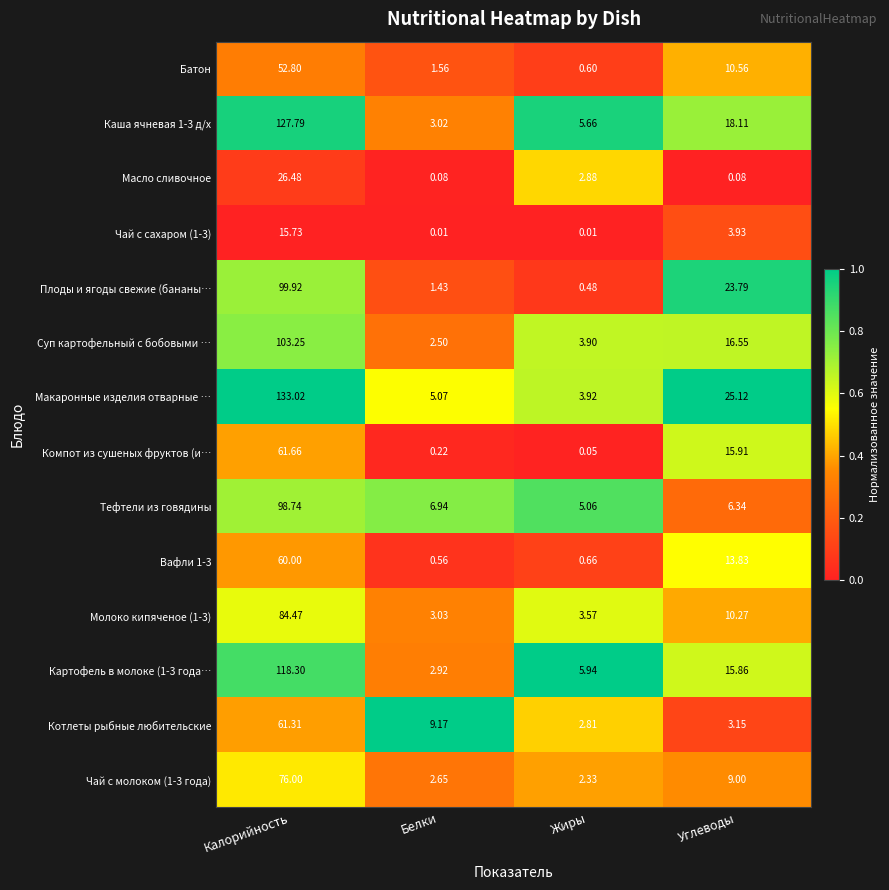

Which series has the largest total across all categories?

Макаронные изделия отварные …